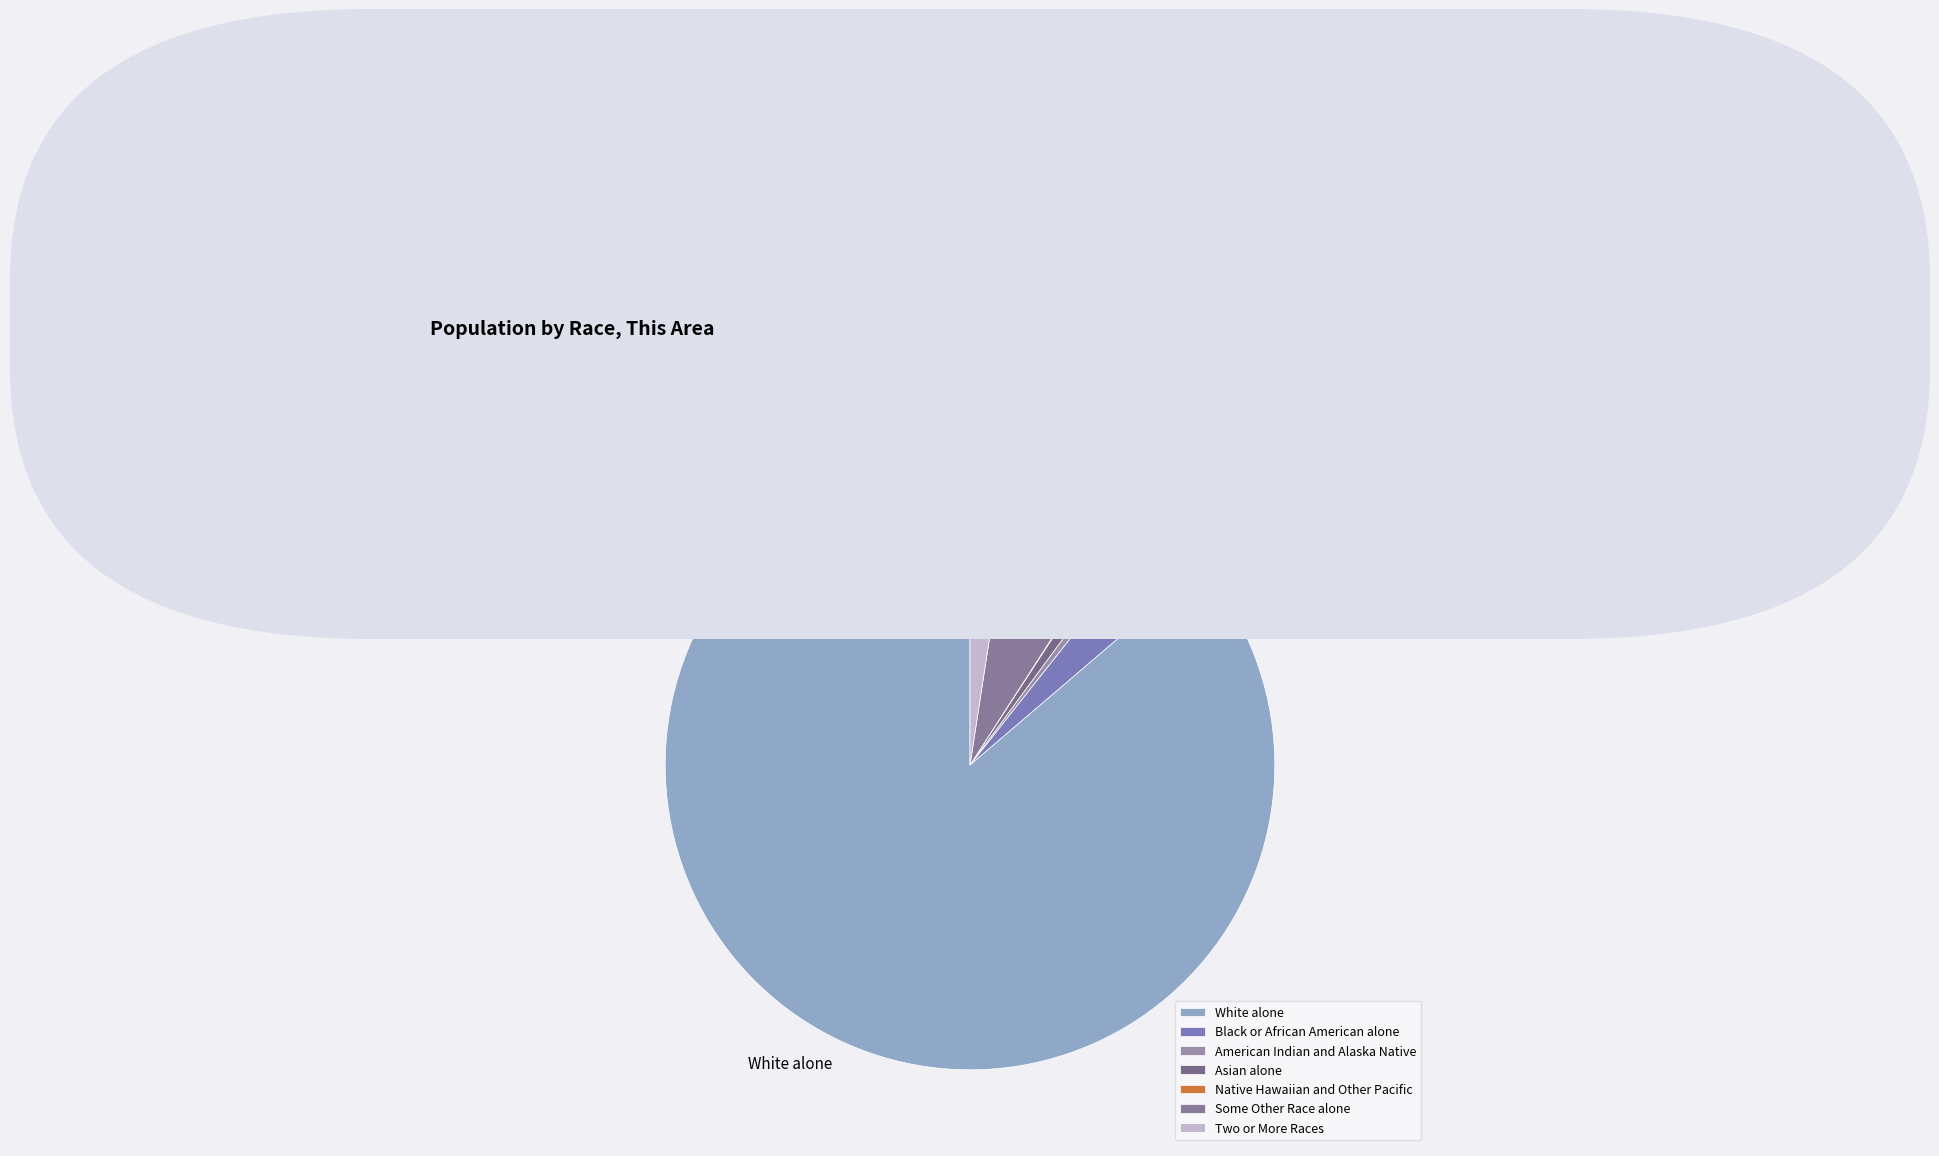

The Asian alone slice represents 1% of the pie. True or false?

True